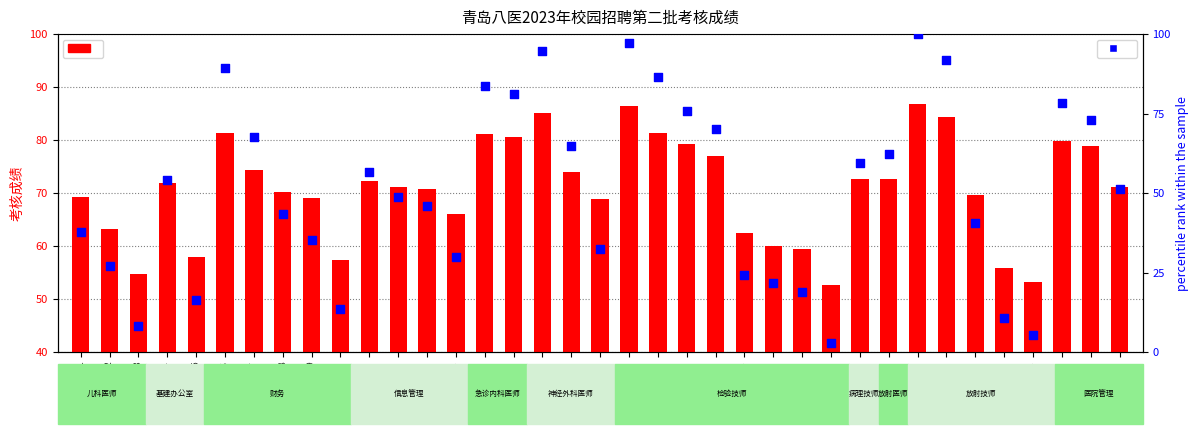

Is the value of percentile rank within the sample at 3 greater than the value of 考核成绩 at 36?

No